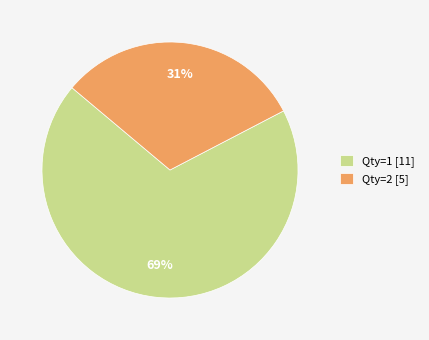

To the nearest percent, what portion does Qty=1 [11] represent?

69%